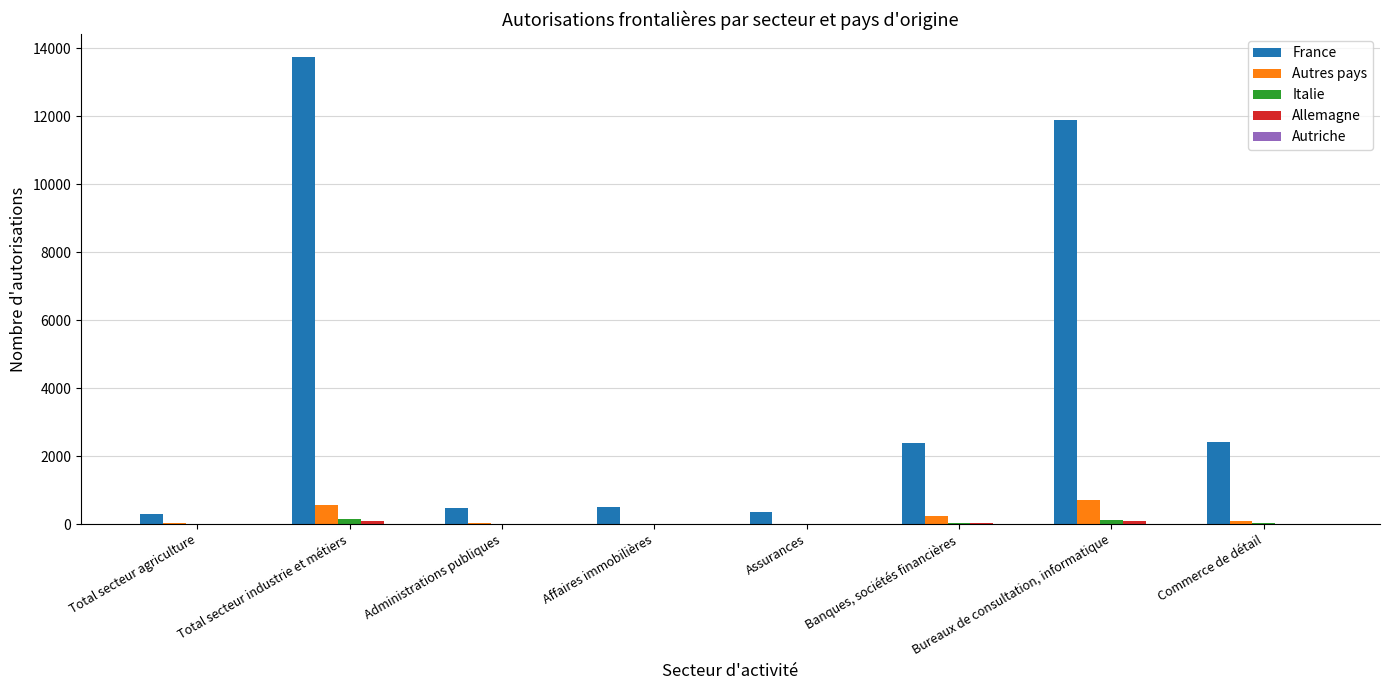

Which series changed the most between Total secteur industrie et métiers and Commerce de détail?

France